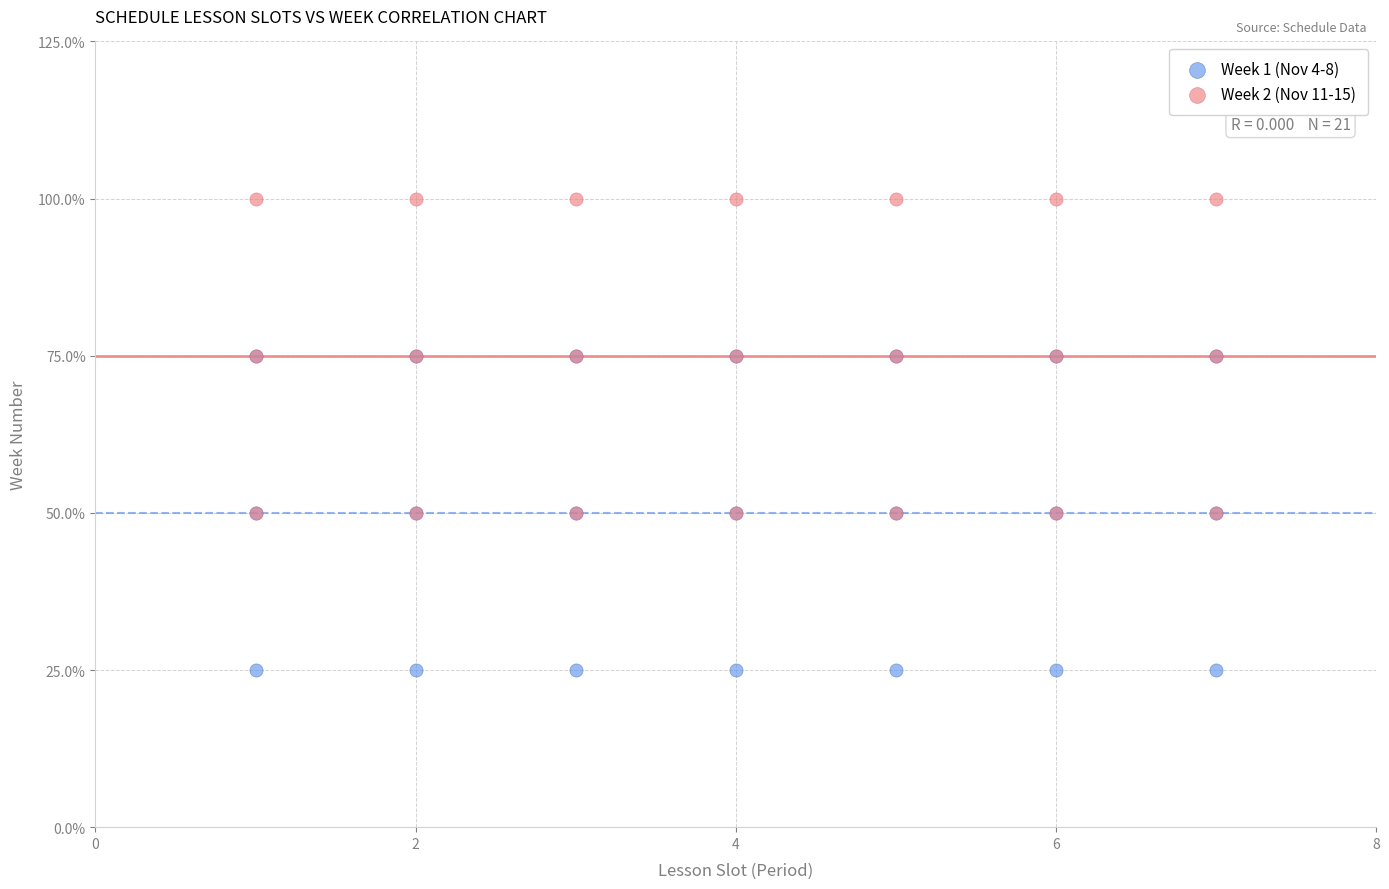

Which series contains the lowest Y value?

Week 1 (Nov 4-8)